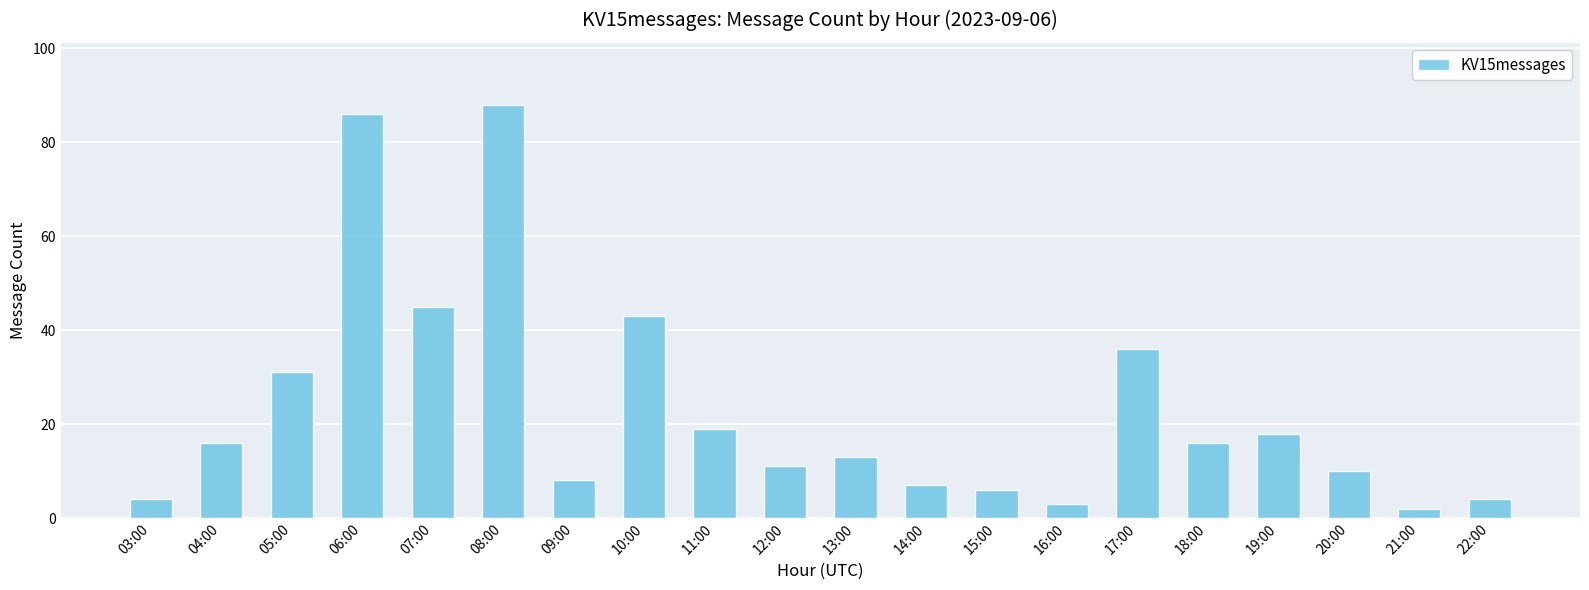

Reading left to right, list all the values displayed in this chart.

03:00=4	04:00=16	05:00=31	06:00=86	07:00=45	08:00=88	09:00=8	10:00=43	11:00=19	12:00=11	13:00=13	14:00=7	15:00=6	16:00=3	17:00=36	18:00=16	19:00=18	20:00=10	21:00=2	22:00=4